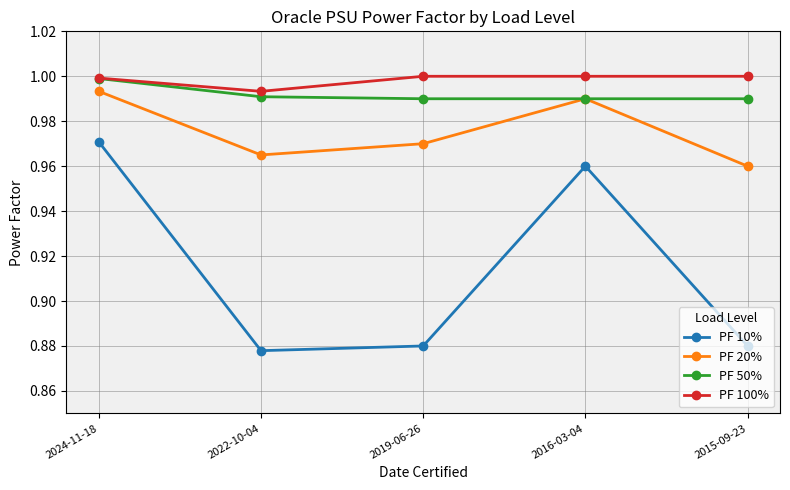

Between 2016-03-04 and 2015-09-23, which series saw the biggest shift?

PF 10%